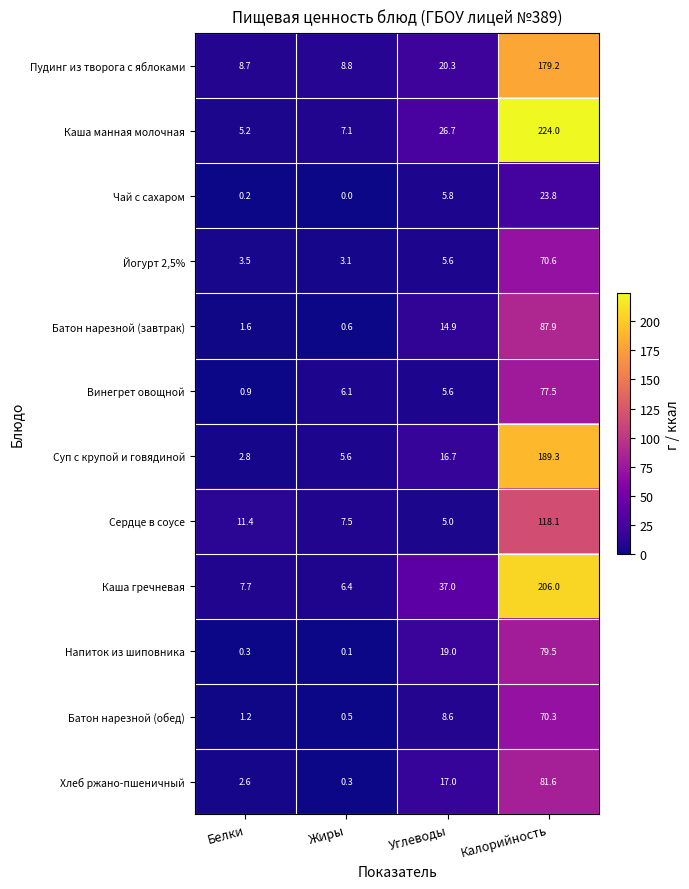

Which series changed the most between Белки and Жиры?

Винегрет овощной